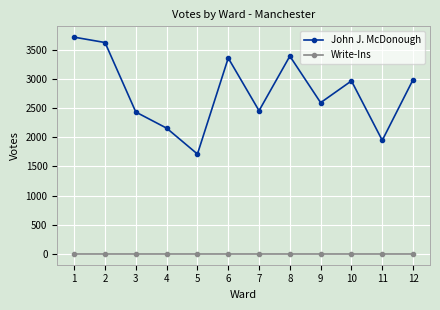

Which series has the largest total across all categories?

John J. McDonough